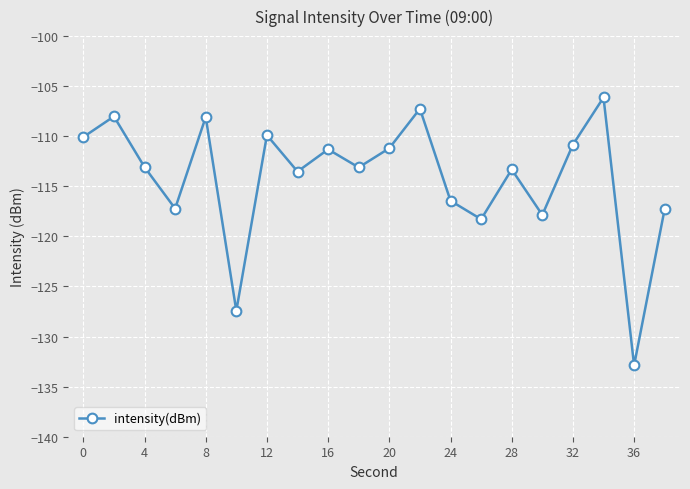

What is the smallest value displayed?

-132.9